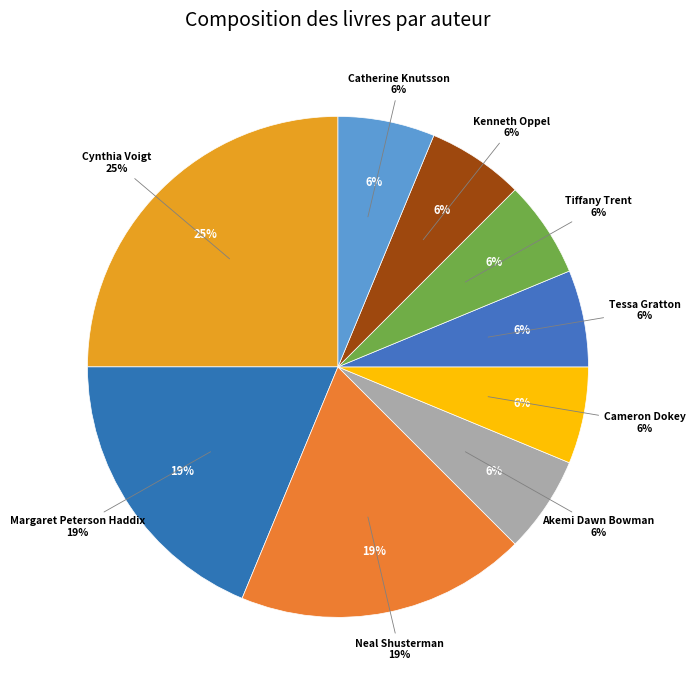

Rank the categories by value from highest to lowest.

Cynthia Voigt, Margaret Peterson Haddix, Neal Shusterman, Akemi Dawn Bowman, Cameron Dokey, Tessa Gratton, Tiffany Trent, Kenneth Oppel, Catherine Knutsson